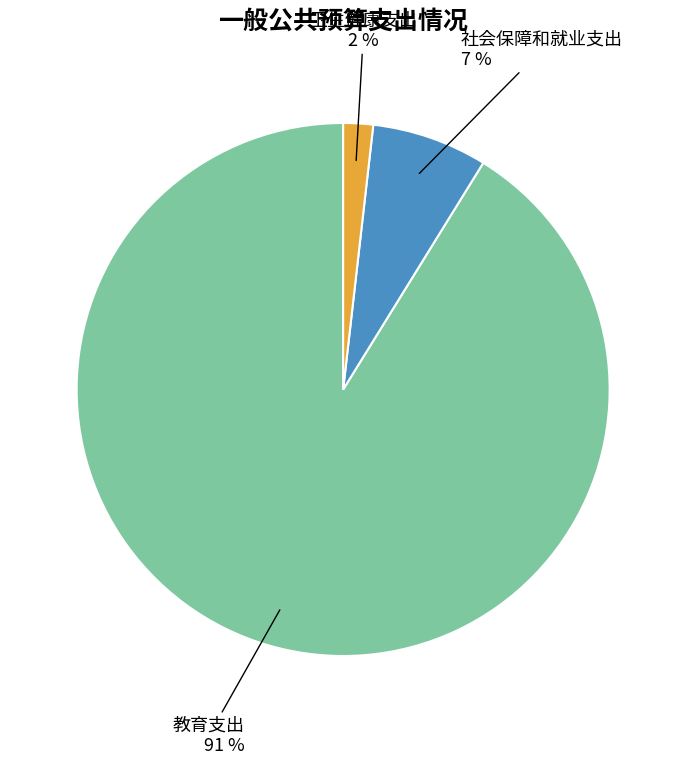

The 卫生健康支出 slice represents 8% of the pie. True or false?

False